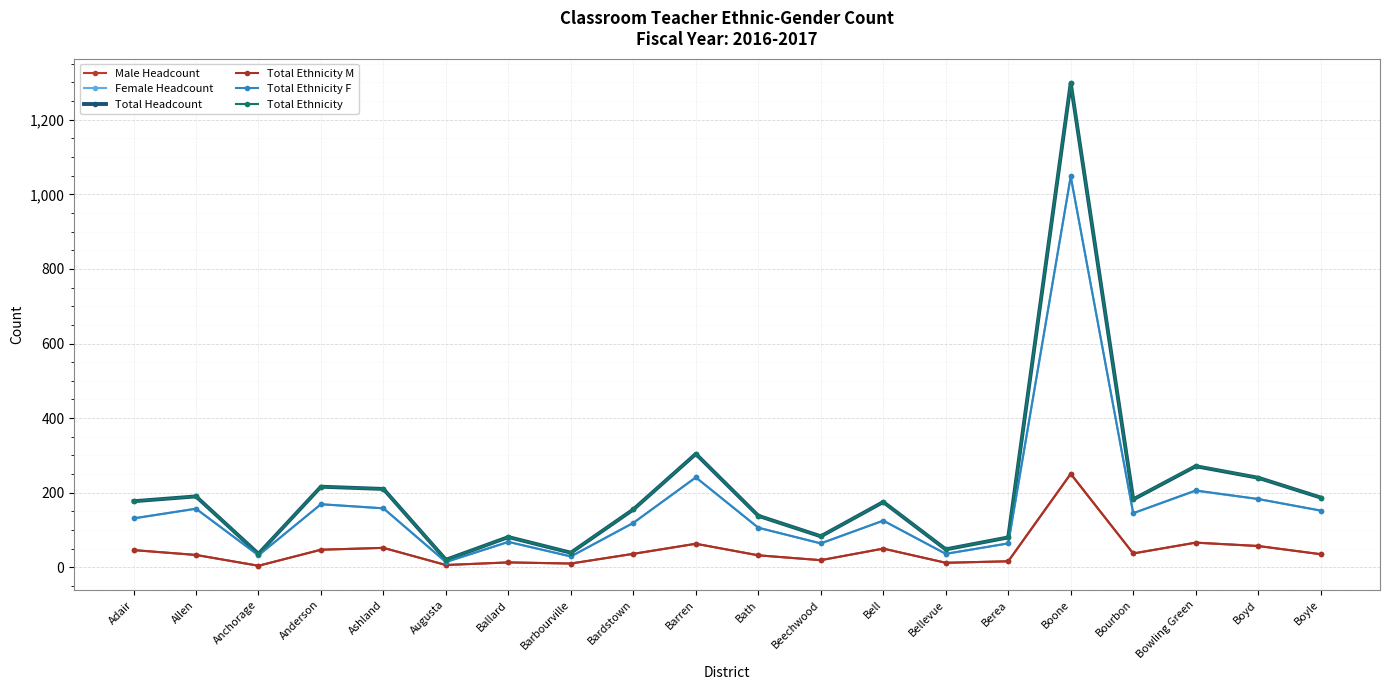

List the series in order of their peak value, lowest first.

Male Headcount, Total Ethnicity M, Female Headcount, Total Ethnicity F, Total Headcount, Total Ethnicity